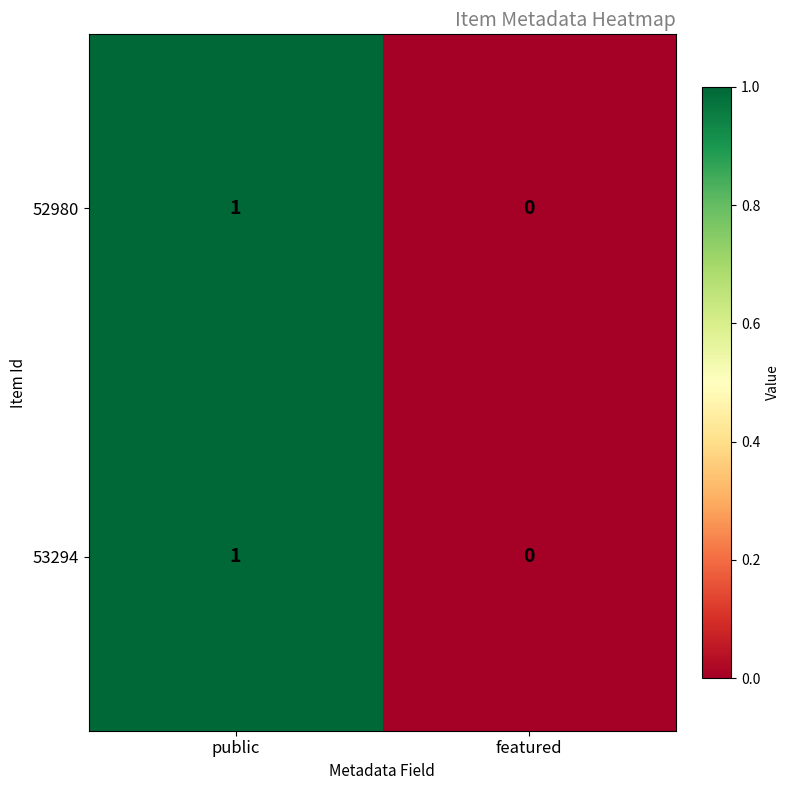

At which category is the sum across all series the highest?

public